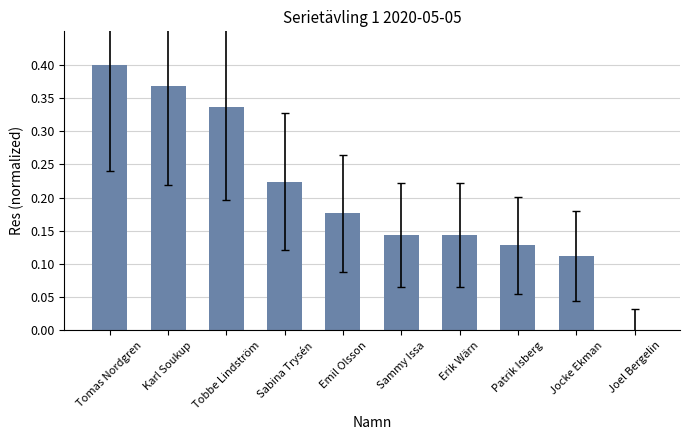

Which has a higher value, Sabina Trysén or Emil Olsson?

Sabina Trysén